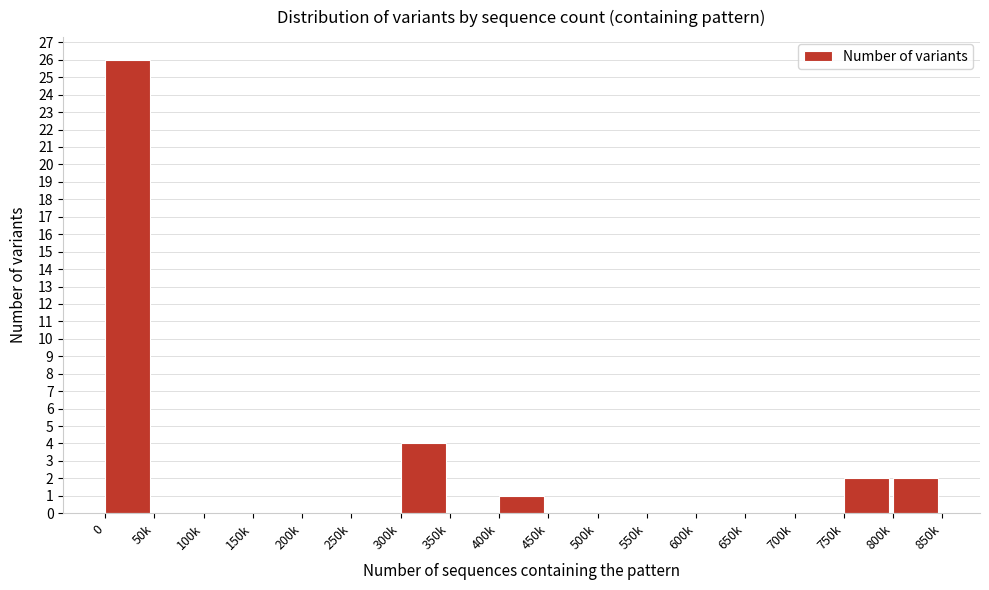

Reading right to left, what are all the values shown in this chart?

800k=2	750k=2	700k=0	650k=0	600k=0	550k=0	500k=0	450k=0	400k=1	350k=0	300k=4	250k=0	200k=0	150k=0	100k=0	50k=0	0=26